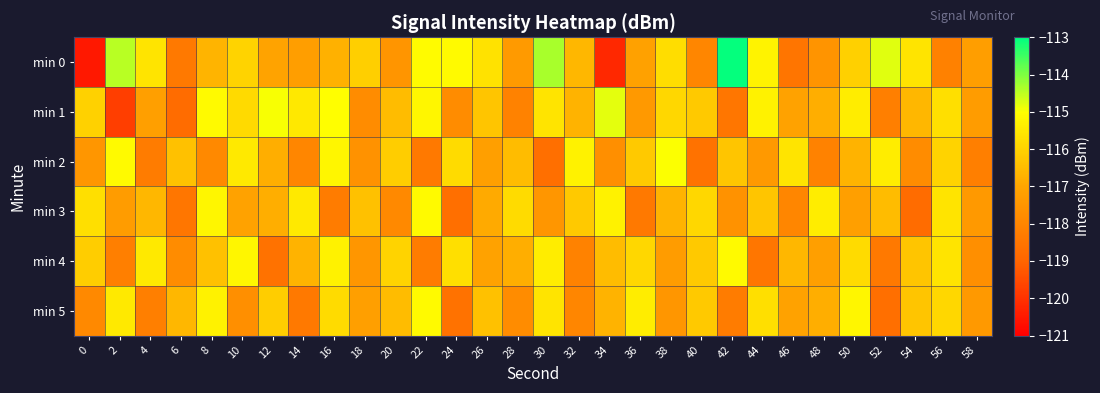

At how many categories does at least one series exceed -116?

26